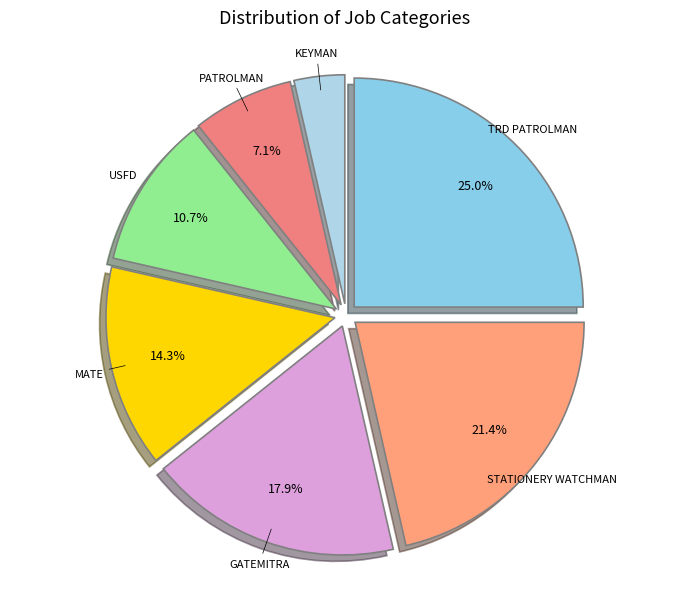

The KEYMAN slice represents 4% of the pie. True or false?

True